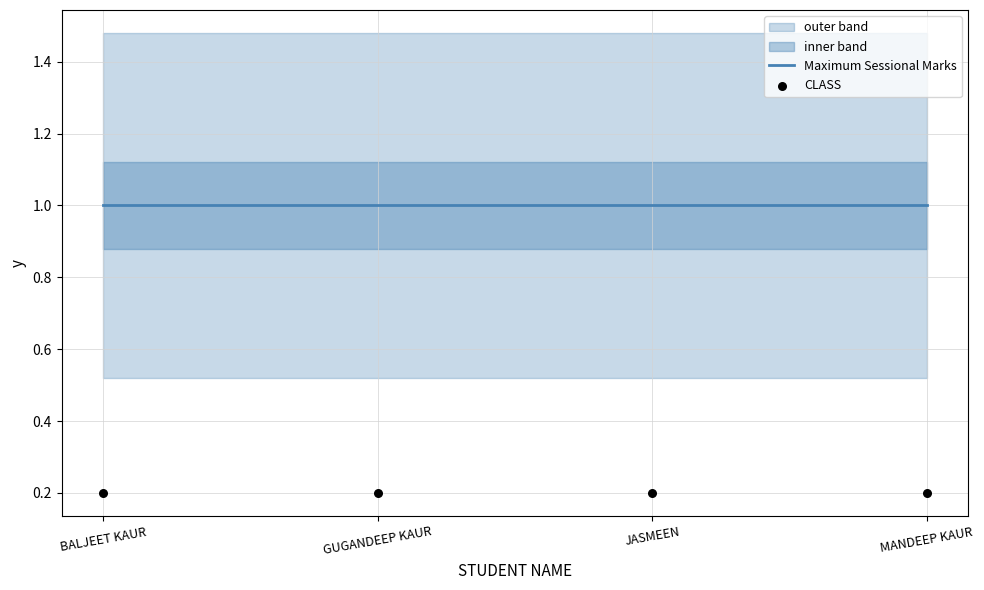

Which series has the largest total across all categories?

Maximum Sessional Marks